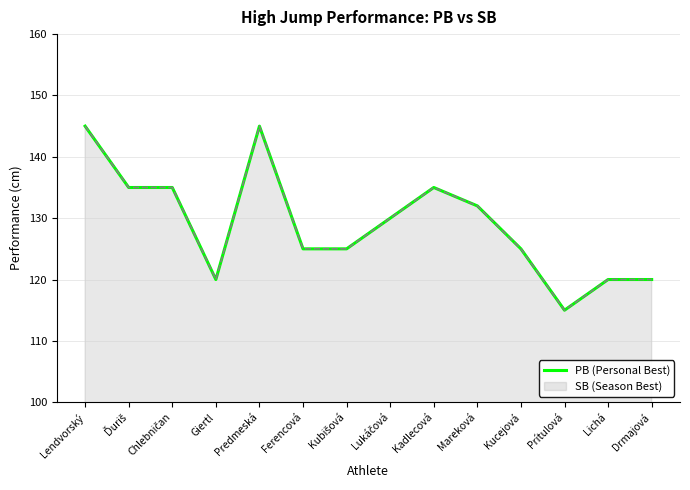

Rank the categories by value from highest to lowest.

Lendvorský, Predmeská, Ďuriš, Chlebničan, Kadlecová, Mareková, Lukáčová, Ferencová, Kubišová, Kucejová, Giertl, Lichá, Drmajová, Prítulová